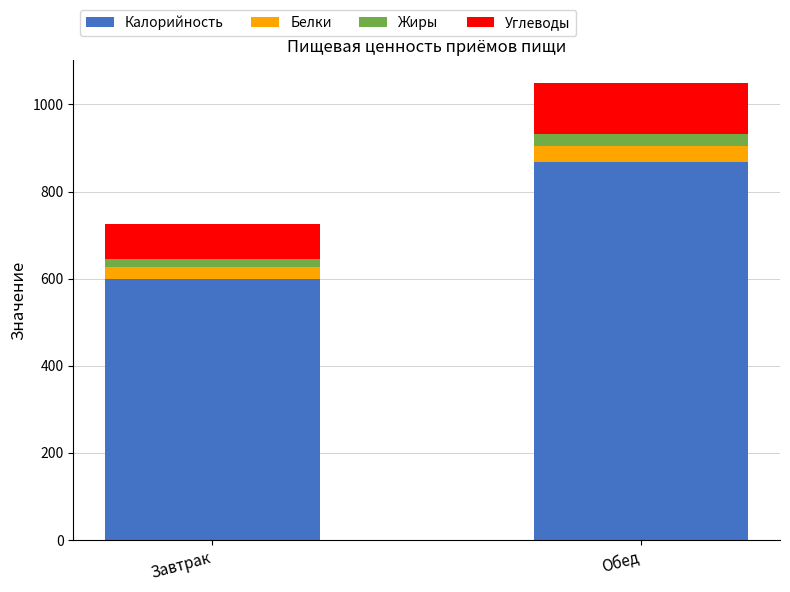

True or false: Калорийность has a value of 600.2 at Завтрак.

True